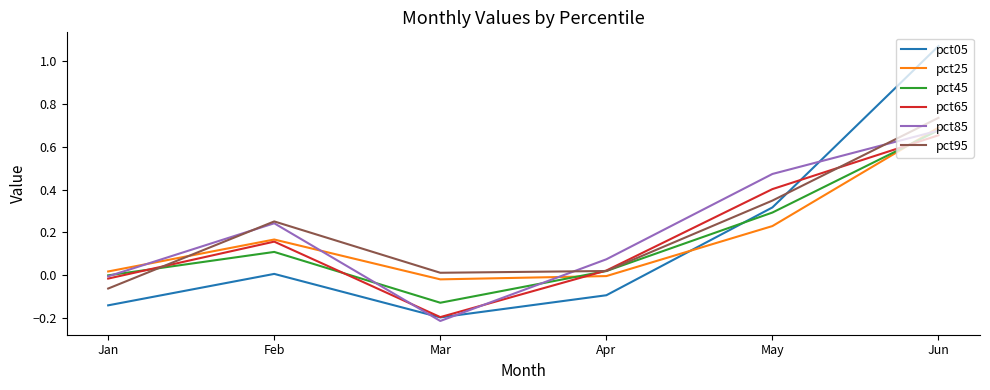

Does the chart have visible grid lines?

No